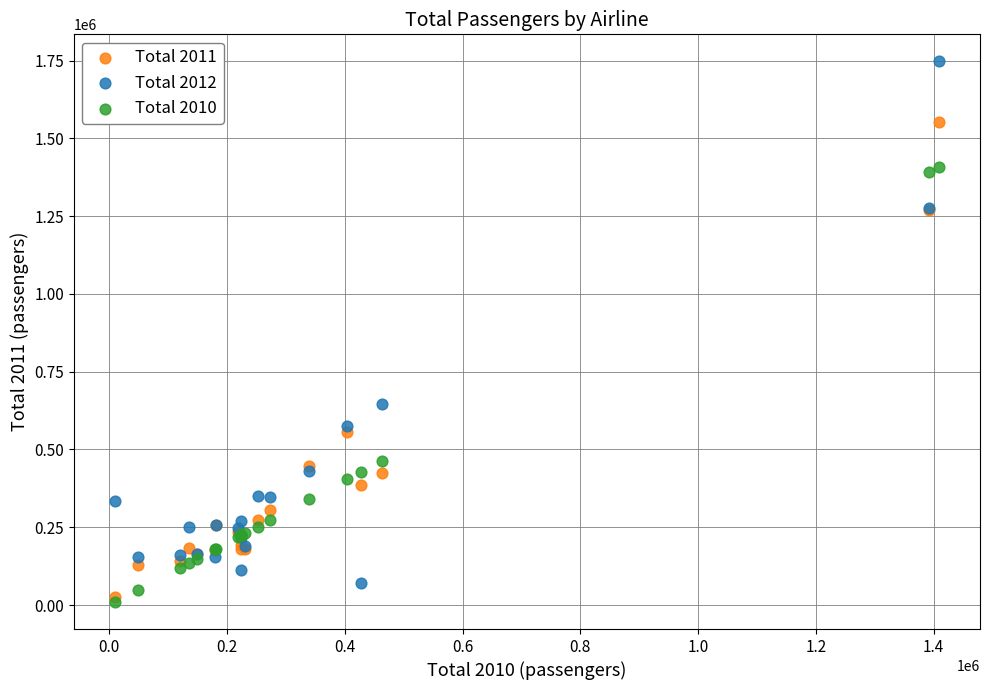

Across all series, what Y value is closest to 878543?

644632